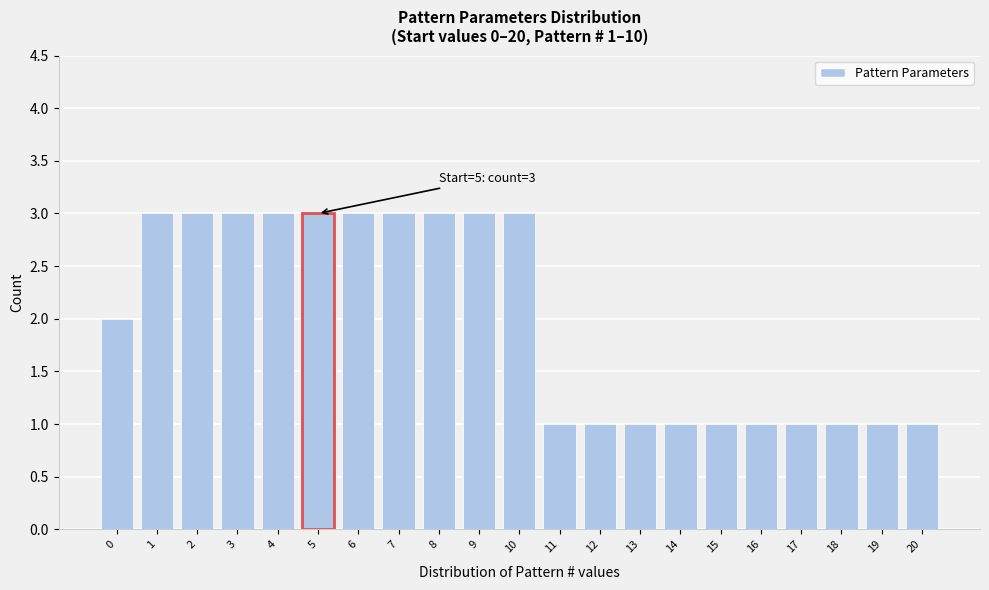

Reading left to right, transcribe all the data shown in this chart.

2	3	3	3	3	3	3	3	3	3	3	1	1	1	1	1	1	1	1	1	1